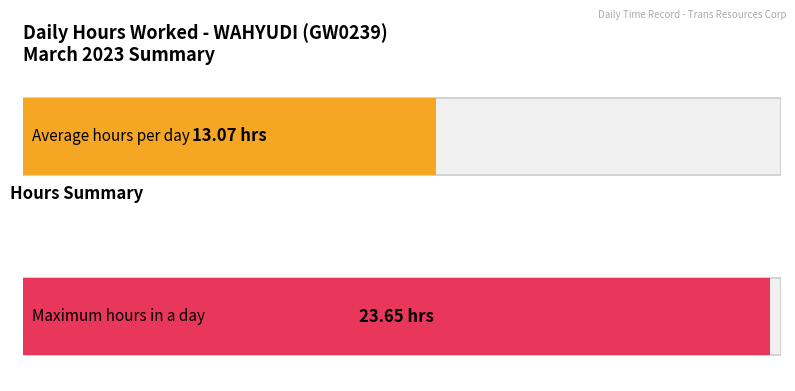

What is the greatest value displayed?

23.6